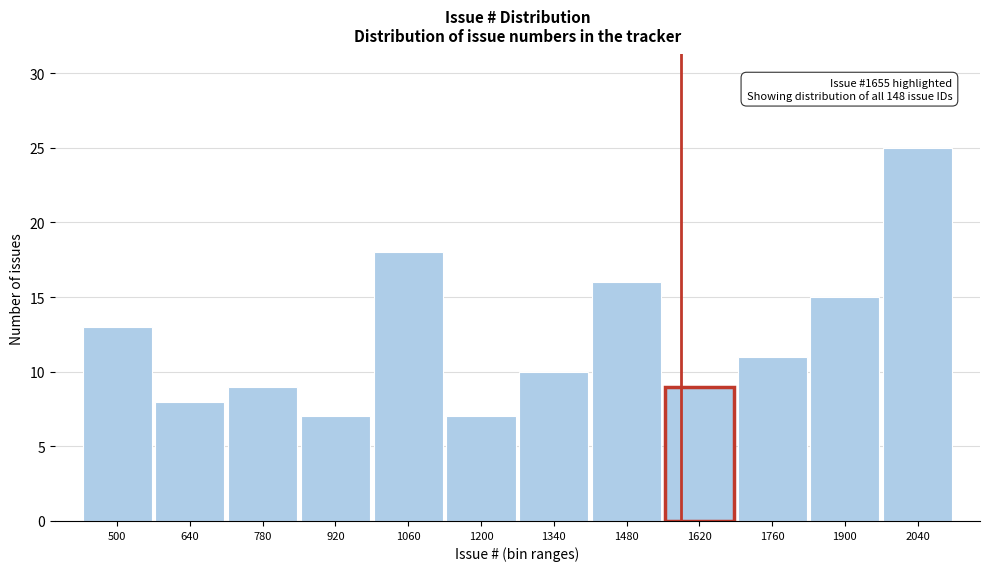

Reading left to right, extract all data points from this chart.

500=13	640=8	780=9	920=7	1060=18	1200=7	1340=10	1480=16	1620=9	1760=11	1900=15	2040=25